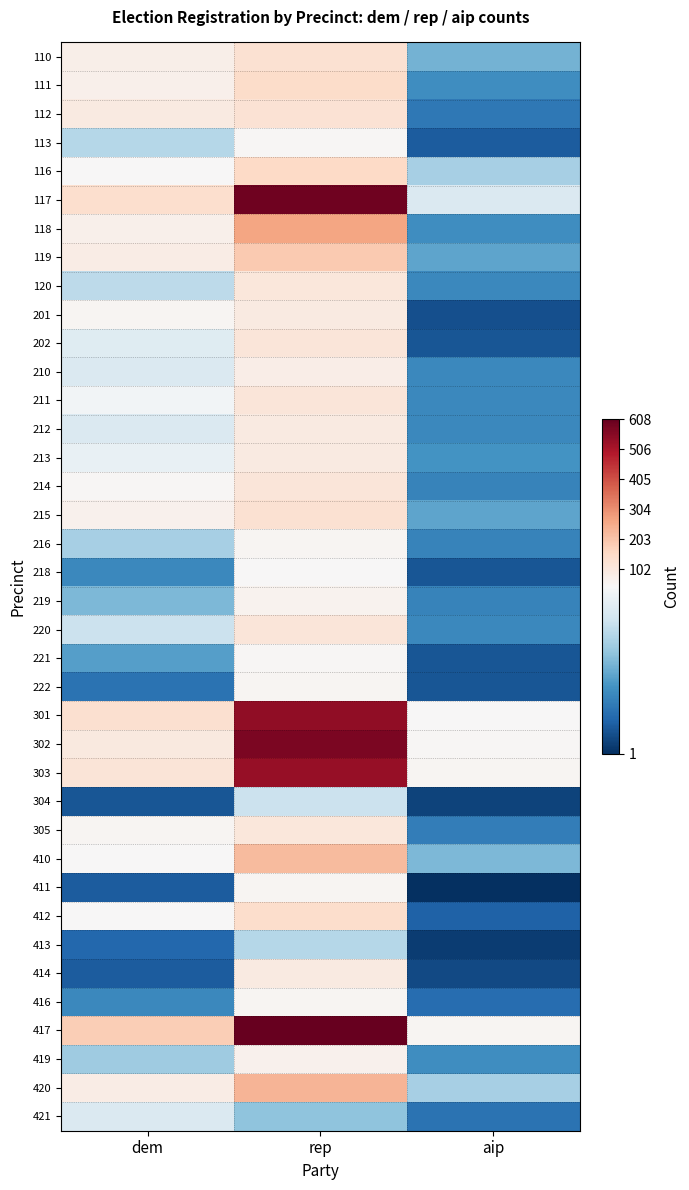

What is the minimum value shown in the chart?

1